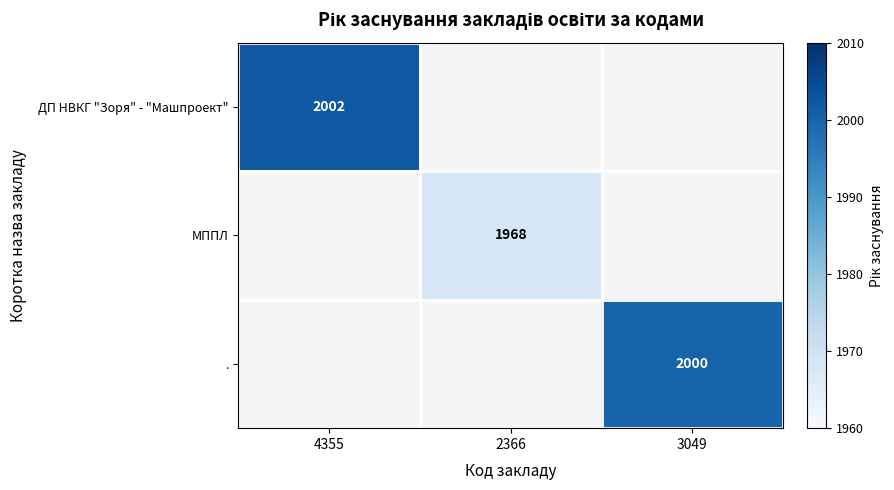

The МППЛ series shows 3279 at 2366. True or false?

False